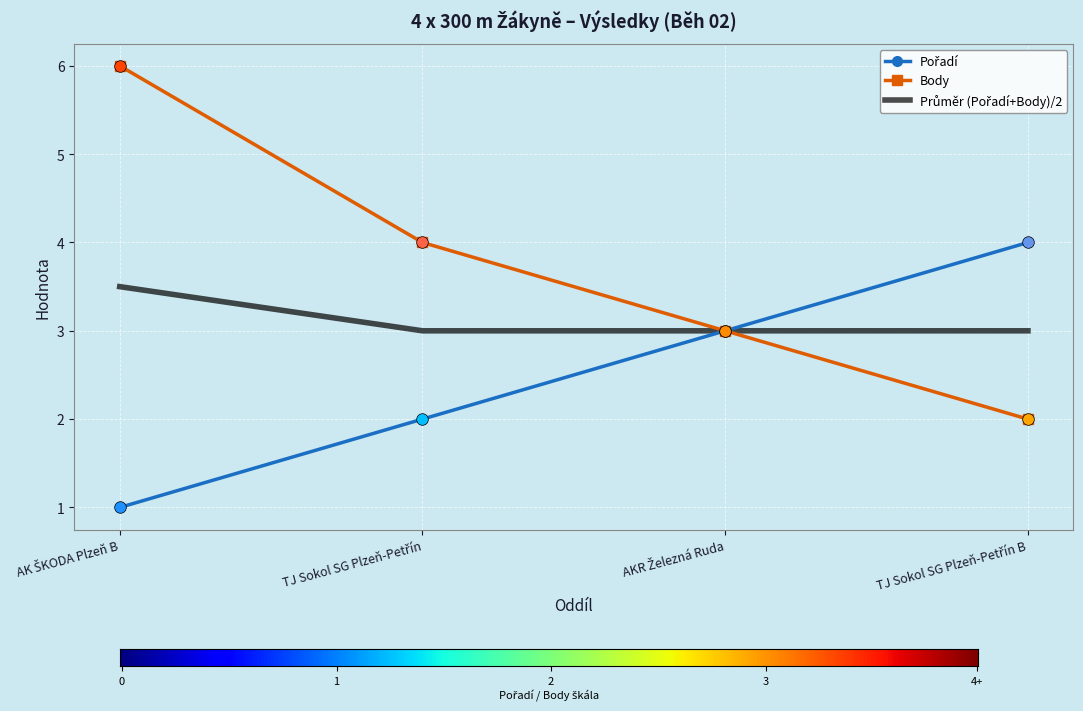

Which series has the largest range (max minus min)?

Body